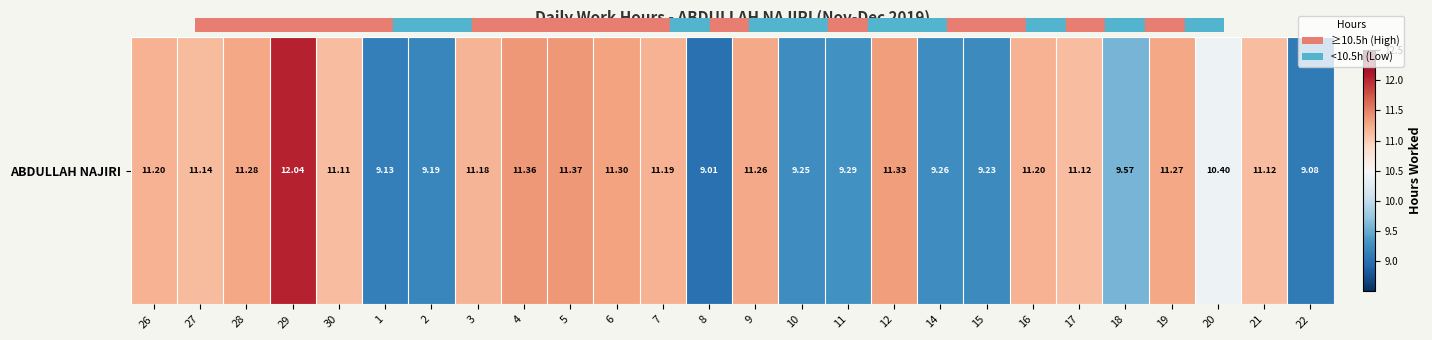

How many values are below 11?

10